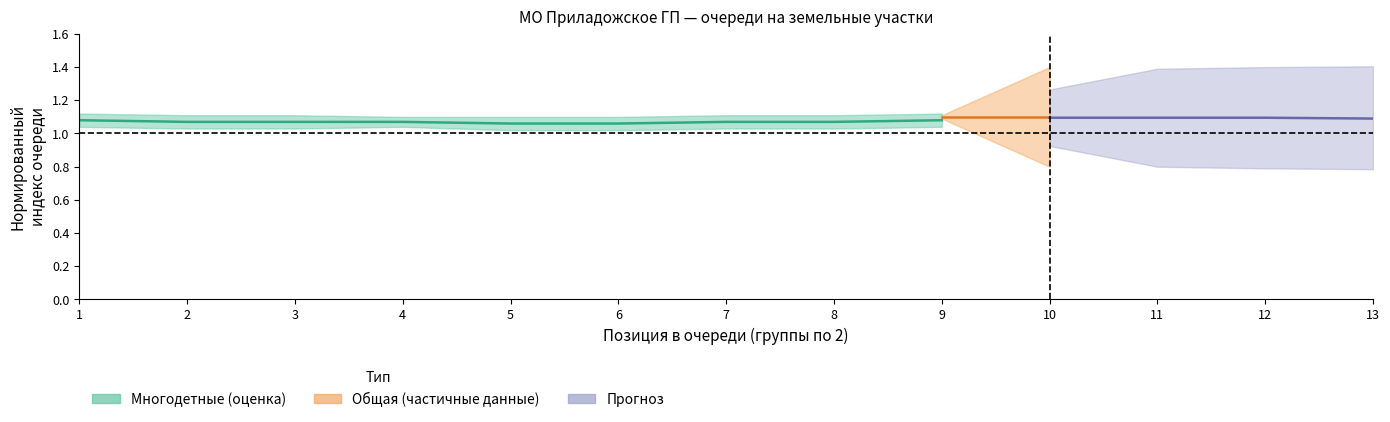

List the labels in order of общая_lower value, smallest first.

10, 11, 12, 13, 1, 2, 8, 3, 7, 4, 5, 6, 9